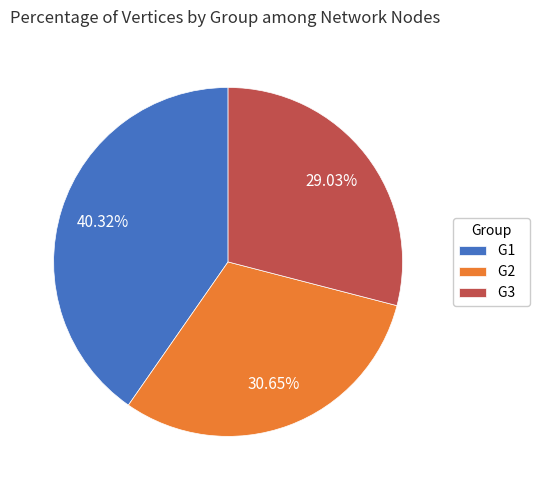

Is there any slice that represents more than half of the pie?

No